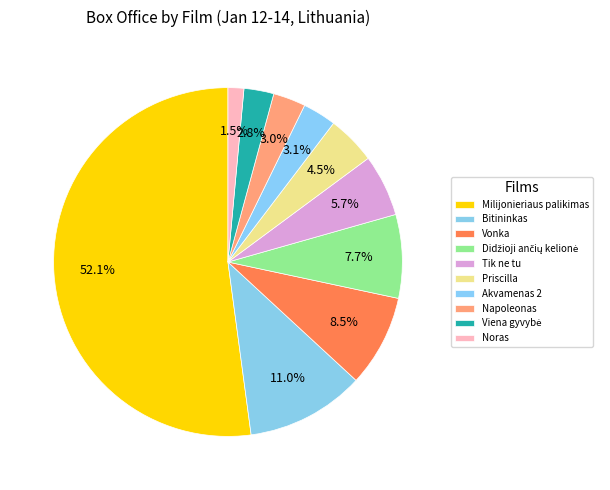

True or false: Napoleonas accounts for 1% of the total.

False